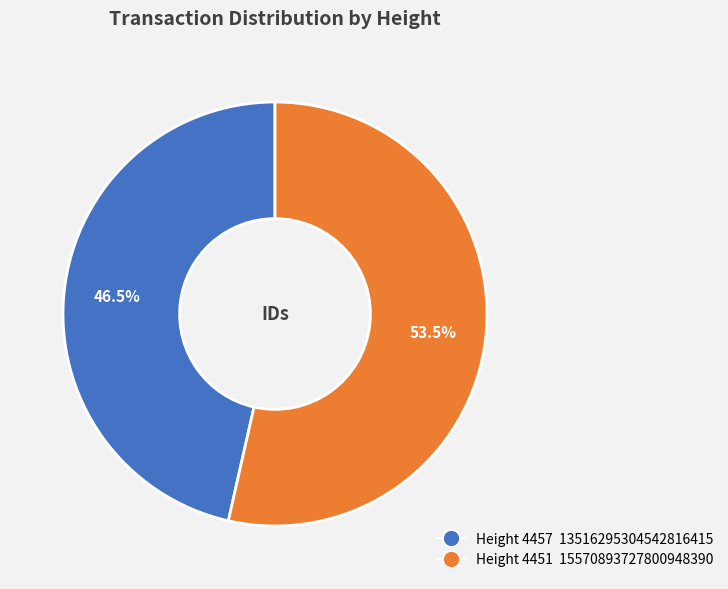

Is there a majority slice in this chart?

Yes